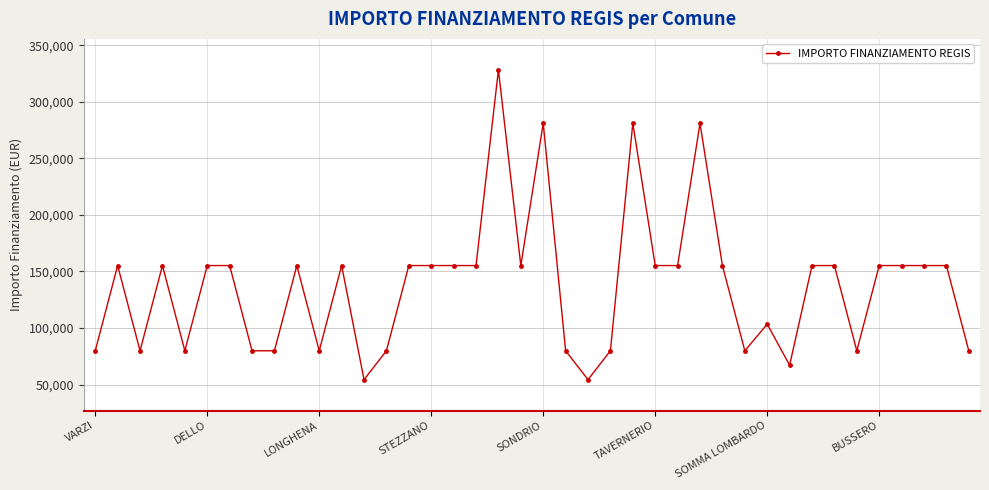

What is the value of the 33rd point from the left?

155234